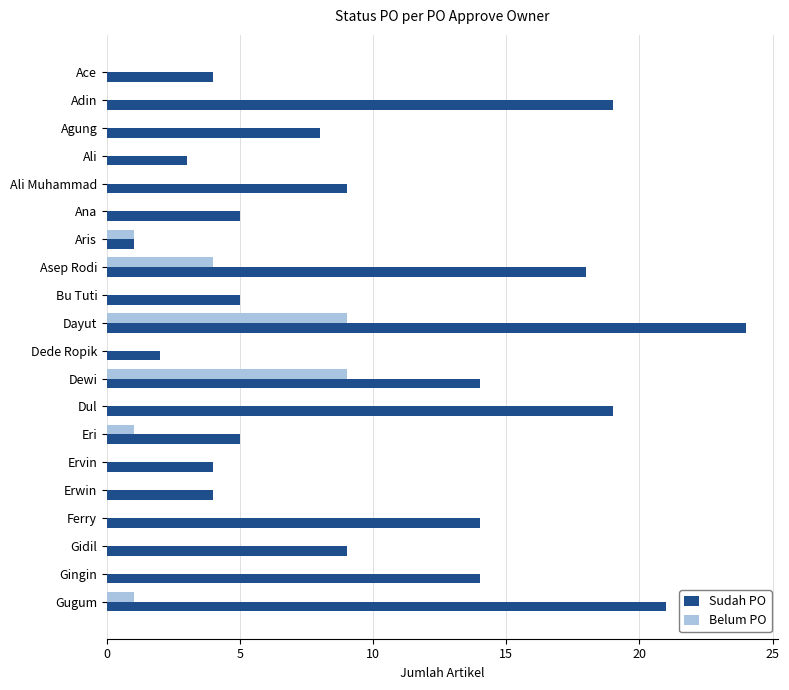

True or false: Sudah PO has a value of 24 at Dayut.

True